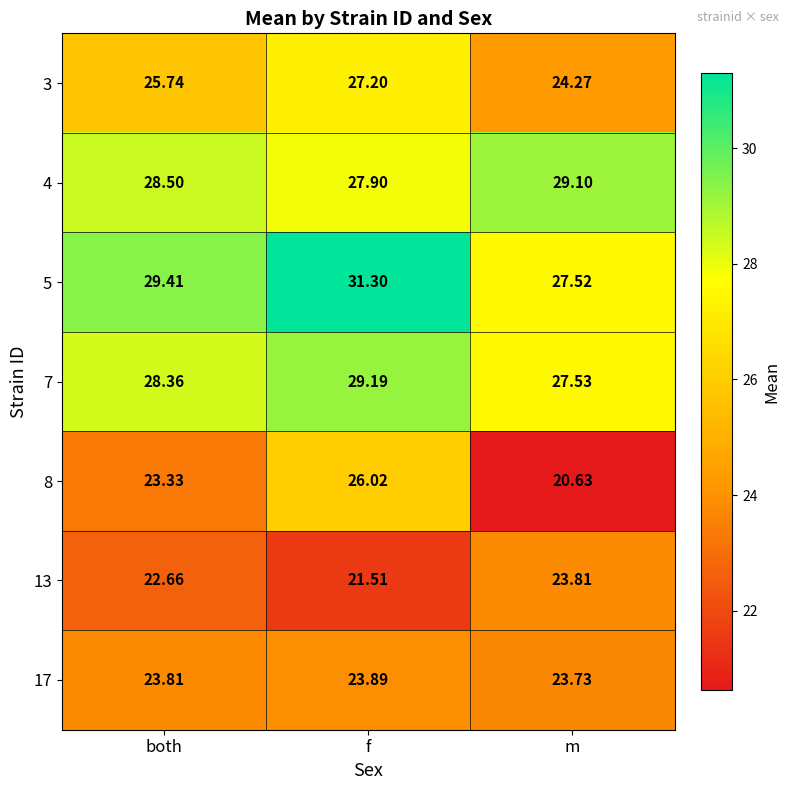

At how many categories does at least one series exceed 31?

1